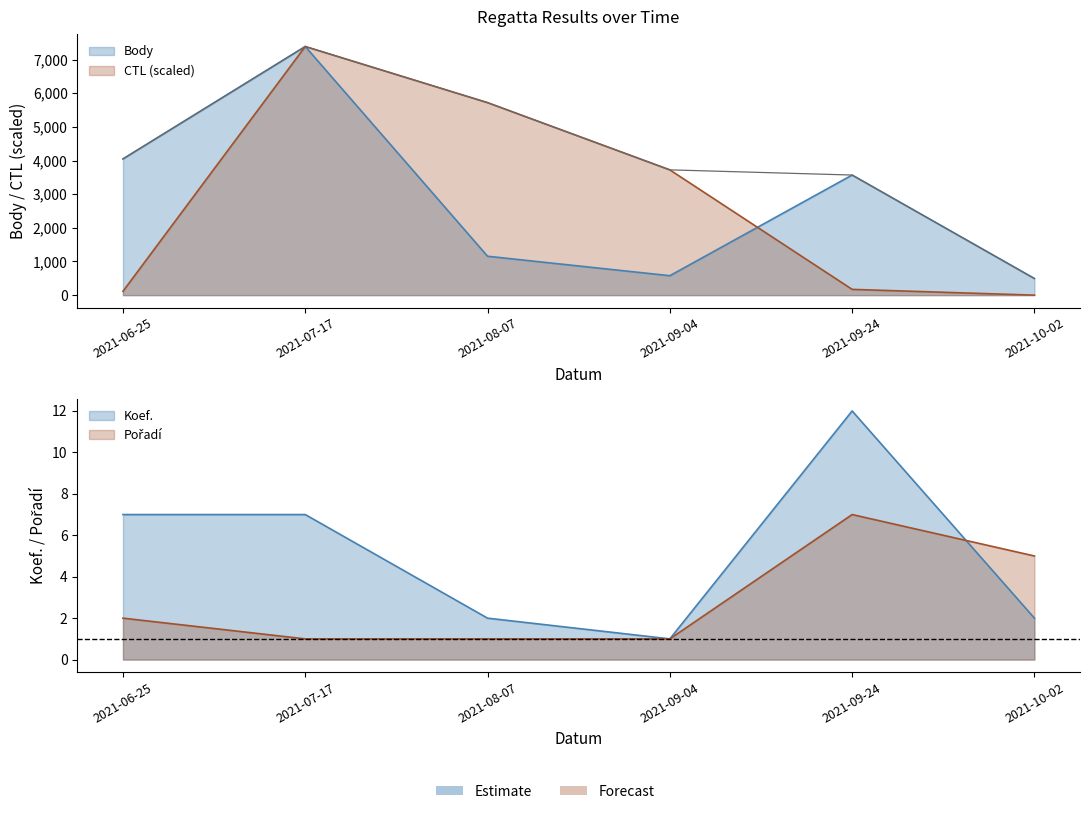

At 2021-08-07, list the series in order from largest to smallest.

CTL, Body, Koef., Pořadí